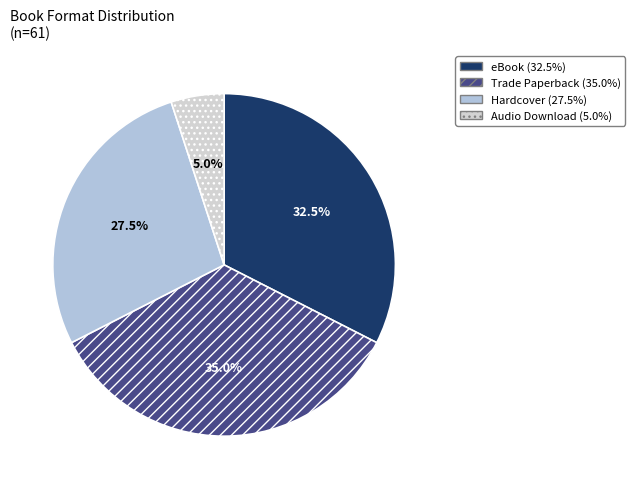

How many slices are in this pie chart?

4